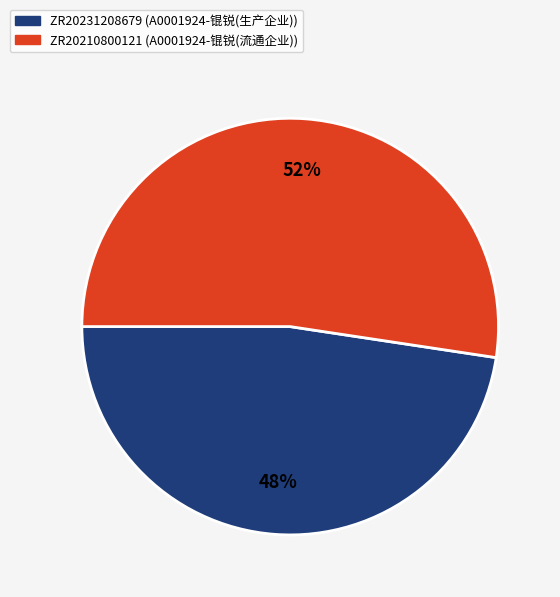

Does ZR20210800121 represent more than half of the total?

Yes